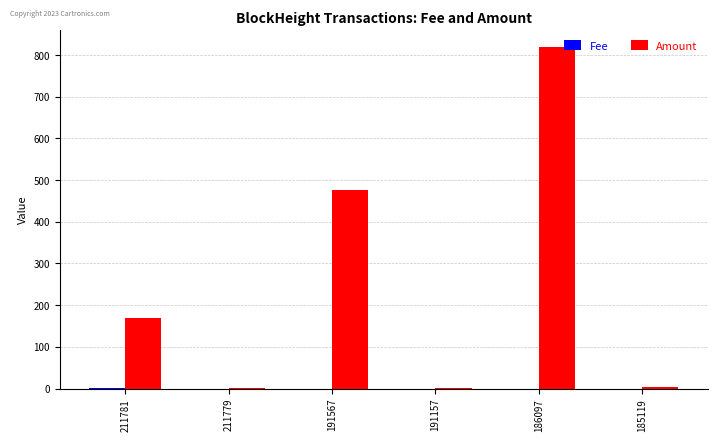

How many categories are shown in the chart?

6